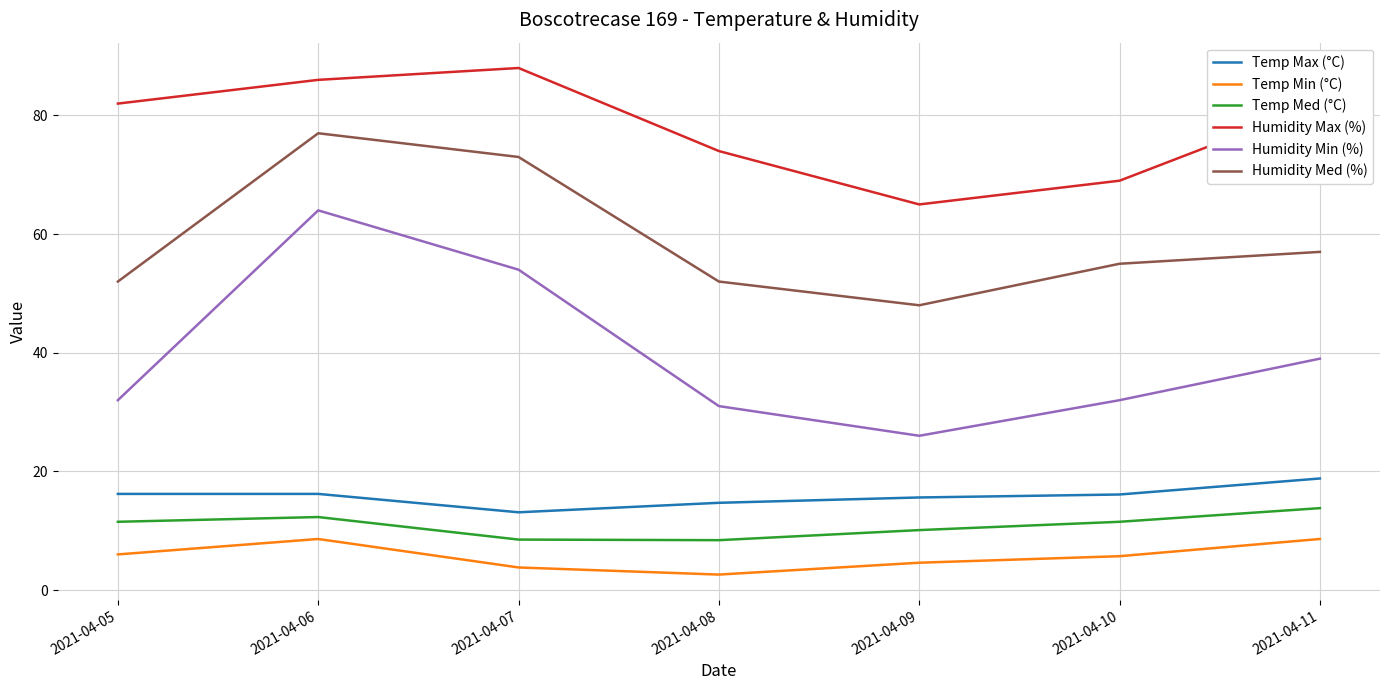

What is the sum of the Humidity Min (%) values at 2021-04-07 and 2021-04-11?

93.0